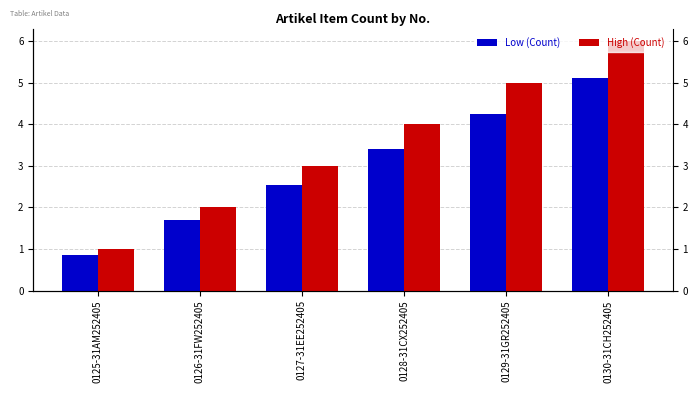

At which label is Low (Count) closest to 2?

0126-31FW252405